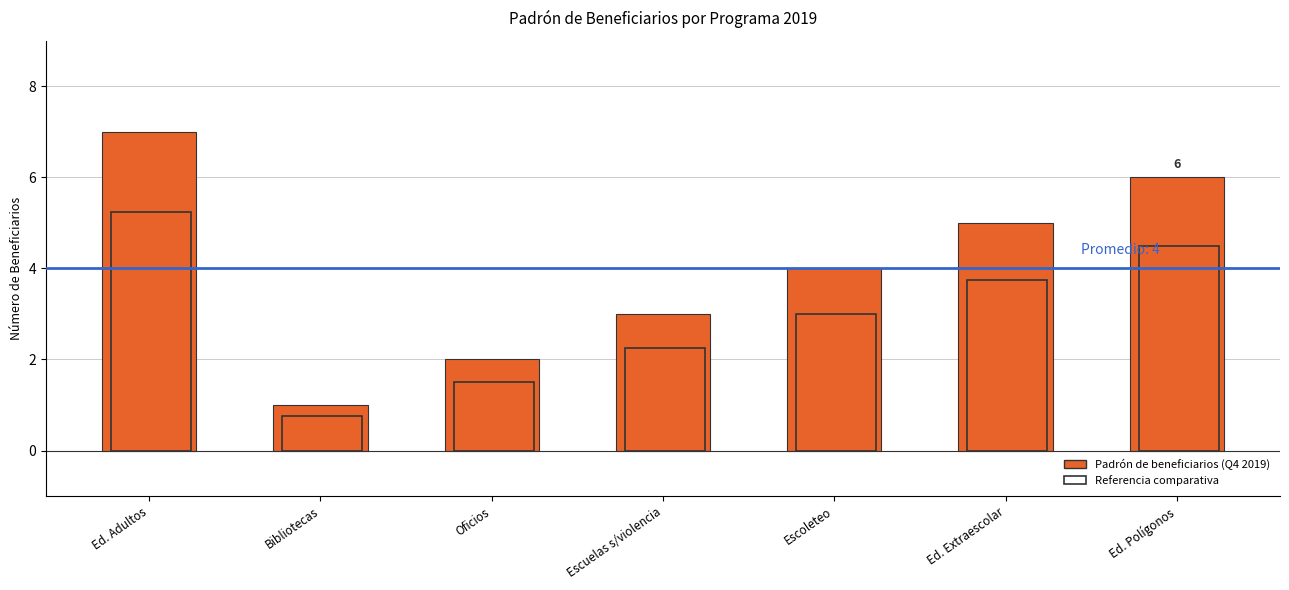

At which category is the sum across all series the highest?

Ed. Adultos